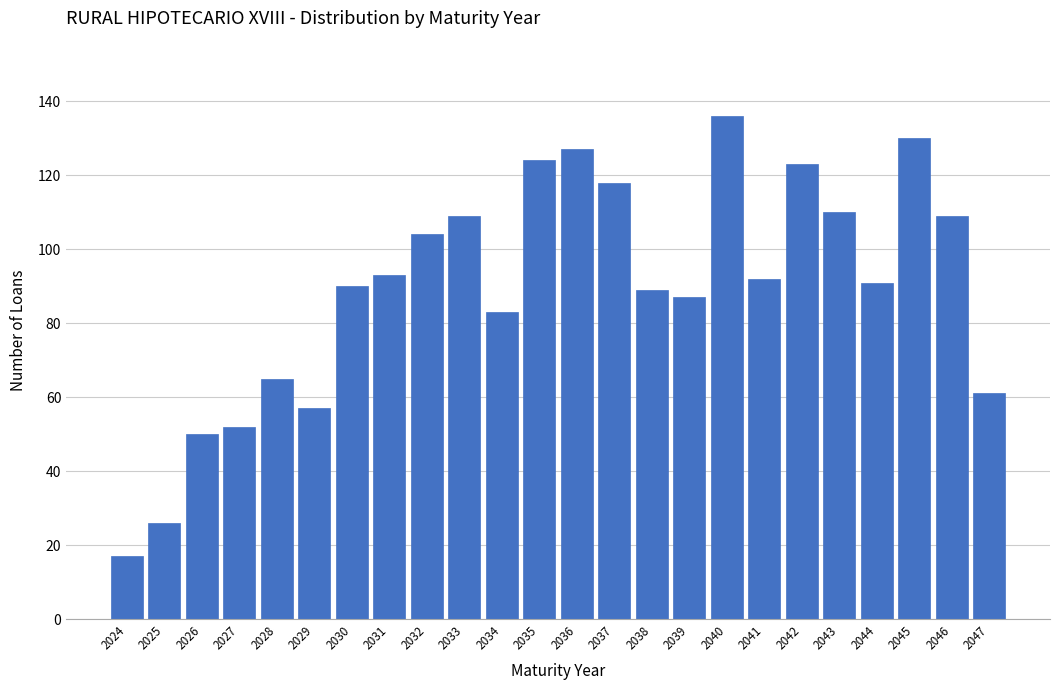

Reading right to left, transcribe all the data shown in this chart.

2047=61	2046=109	2045=130	2044=91	2043=110	2042=123	2041=92	2040=136	2039=87	2038=89	2037=118	2036=127	2035=124	2034=83	2033=109	2032=104	2031=93	2030=90	2029=57	2028=65	2027=52	2026=50	2025=26	2024=17